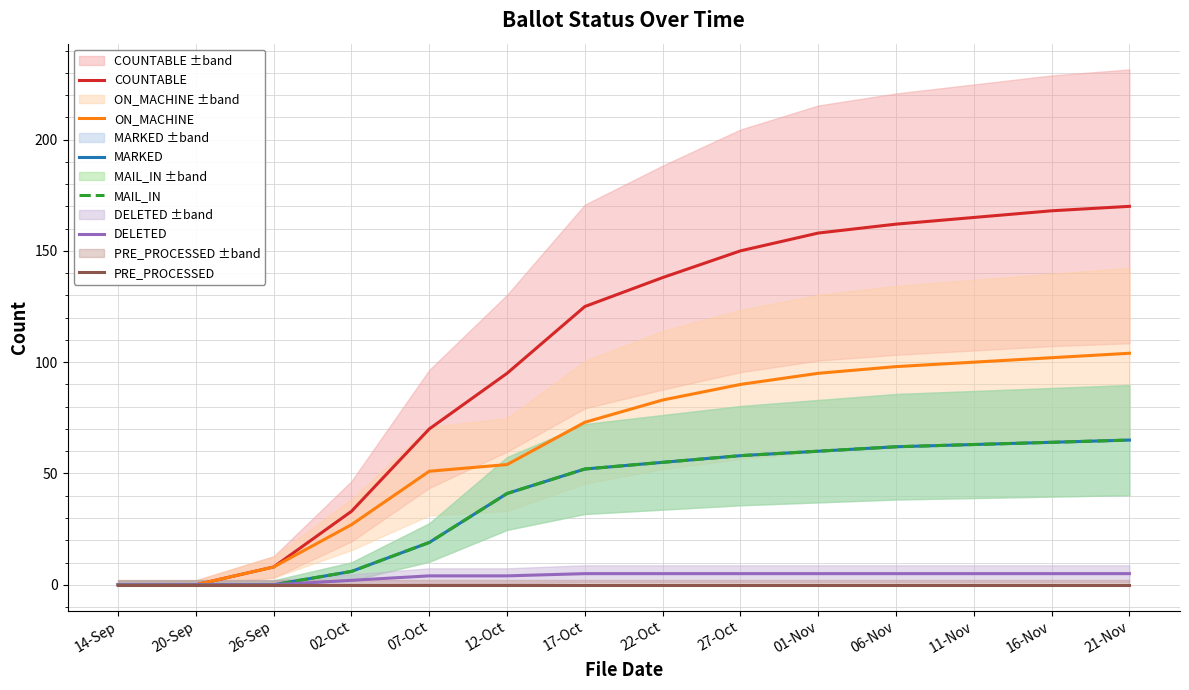

Count the number of data series in this chart.

6